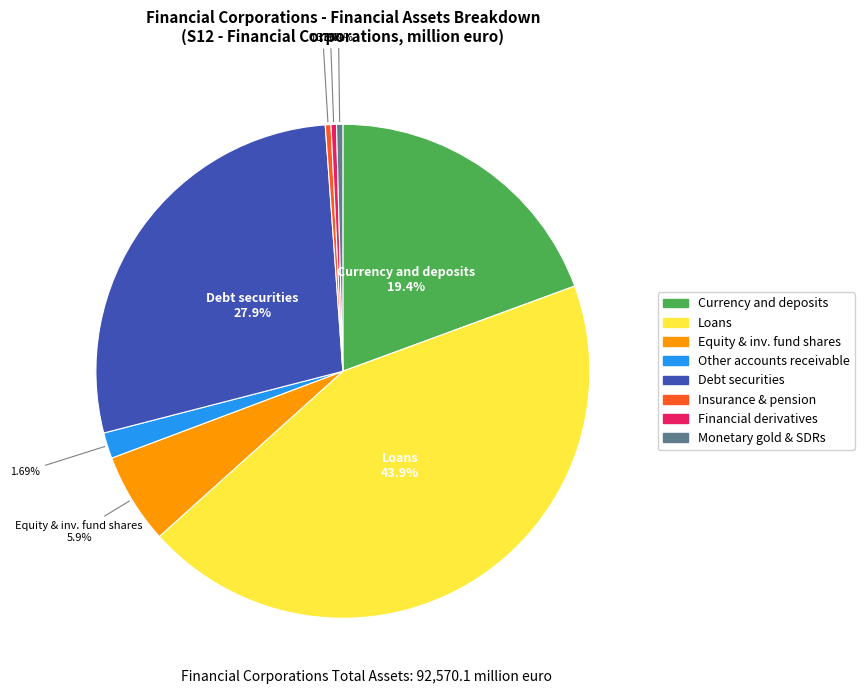

Is the sum of Other accounts receivable and Equity & inv. fund shares greater than half?

No